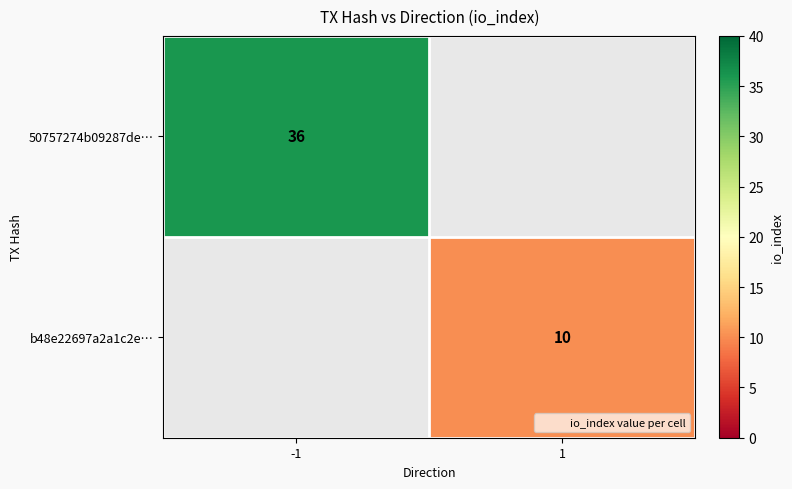

The value of 50757274b09287de… at -1 is 54. True or false?

False